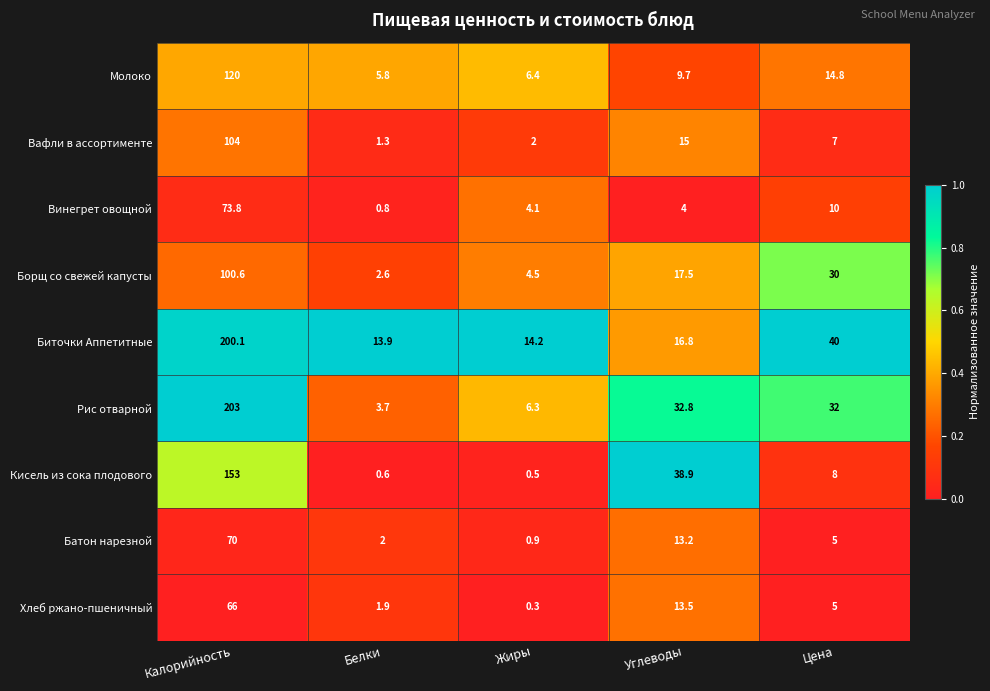

Which series has the largest range (max minus min)?

Рис отварной